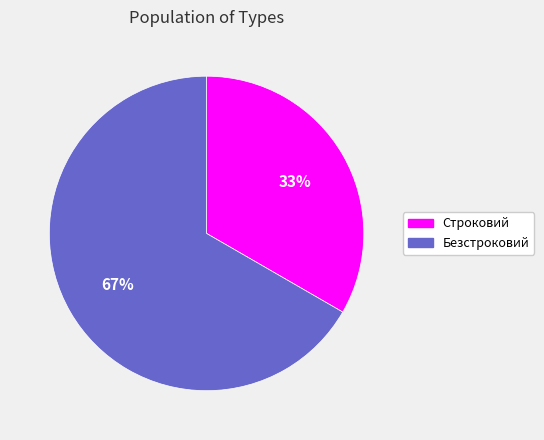

The Безстроковий slice represents 67% of the pie. True or false?

True